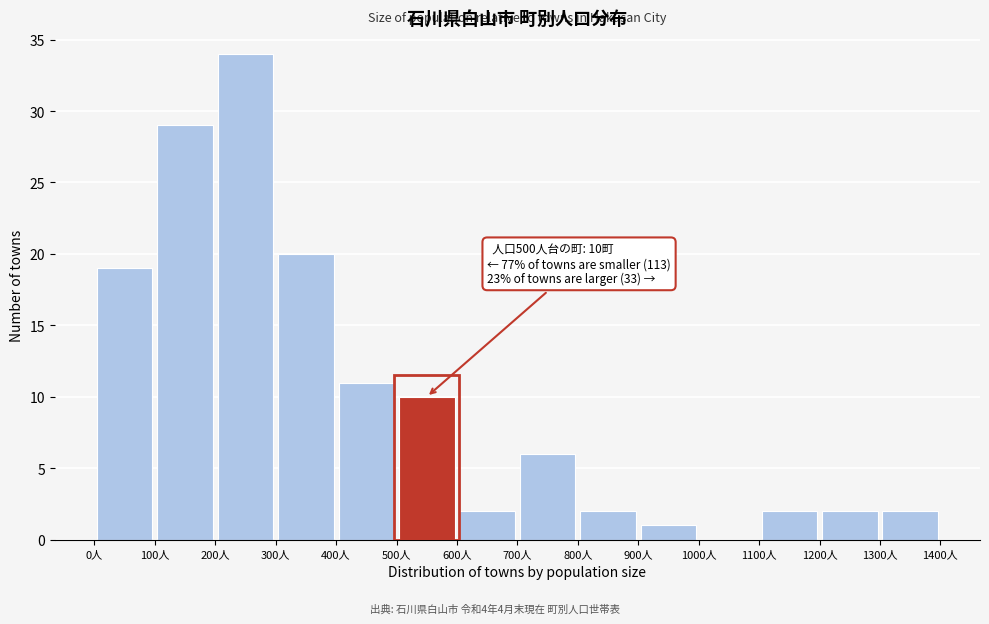

Which range on the x-axis has the tallest bar?

200 to 300